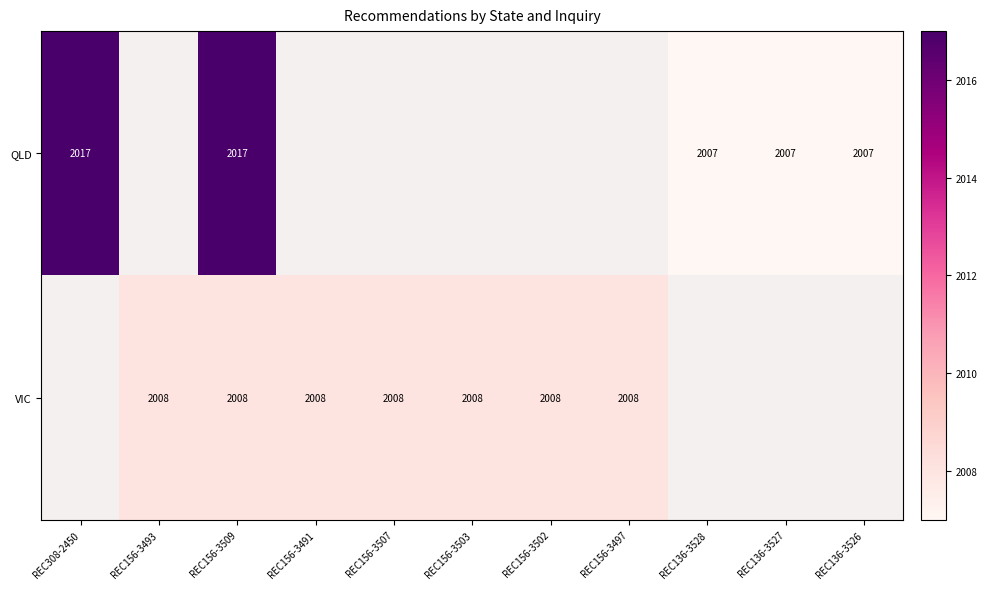

Is the value of QLD at REC136-3528 greater than the value of VIC at REC156-3502?

No